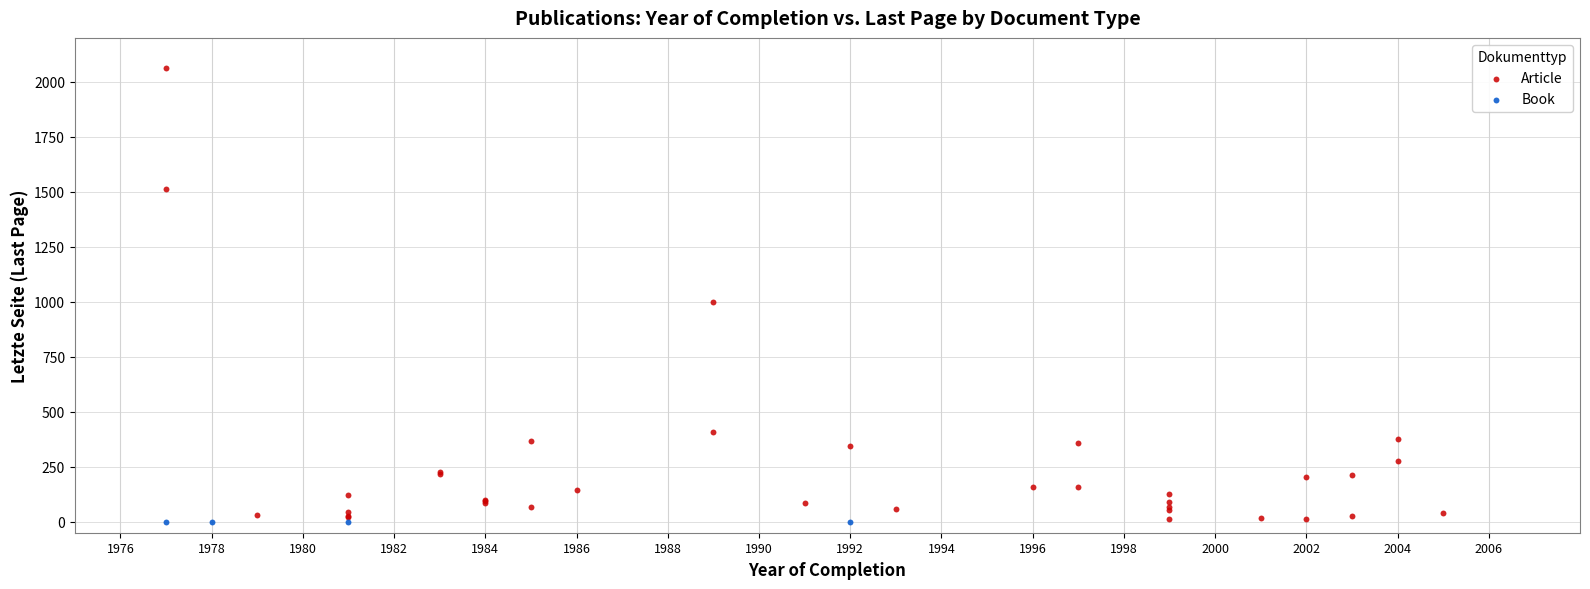

Which series reaches the maximum Y coordinate?

Article